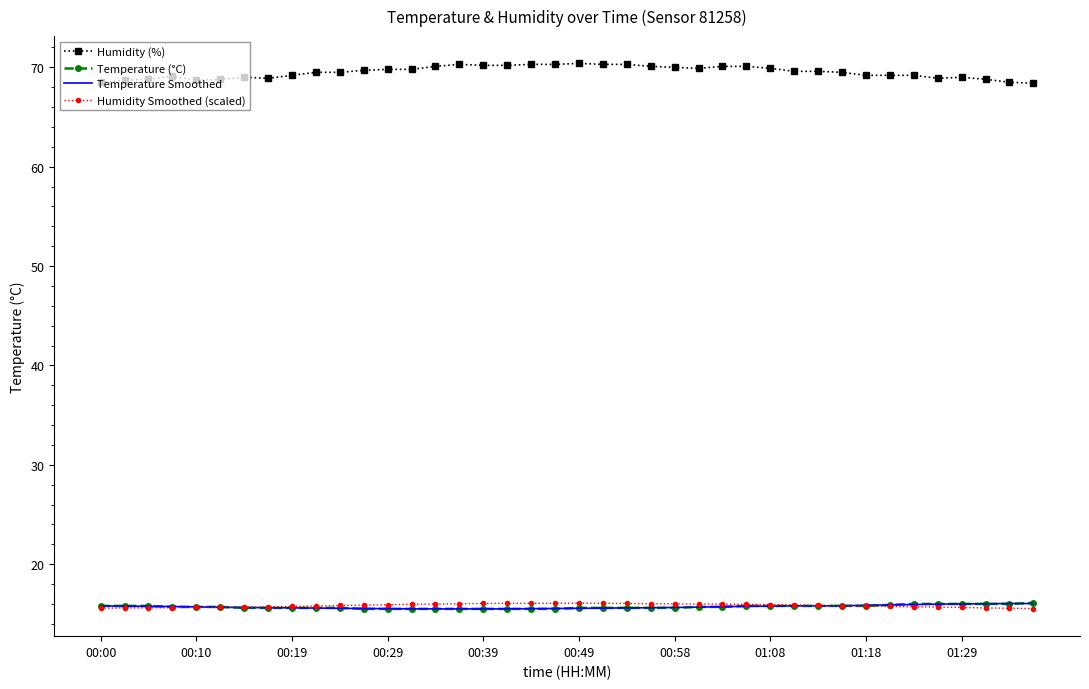

What is the greatest value displayed?

70.4